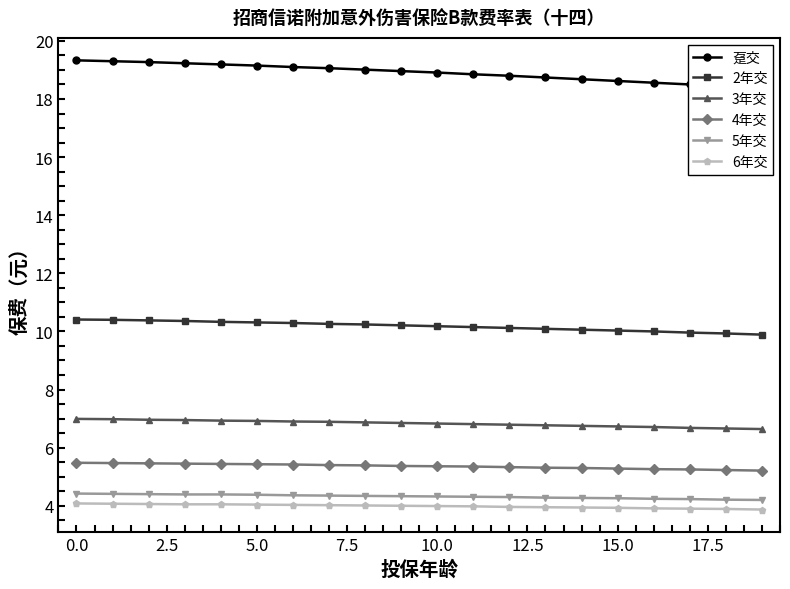

Rank the series at 18 from lowest to highest value.

6年交, 5年交, 4年交, 3年交, 2年交, 趸交